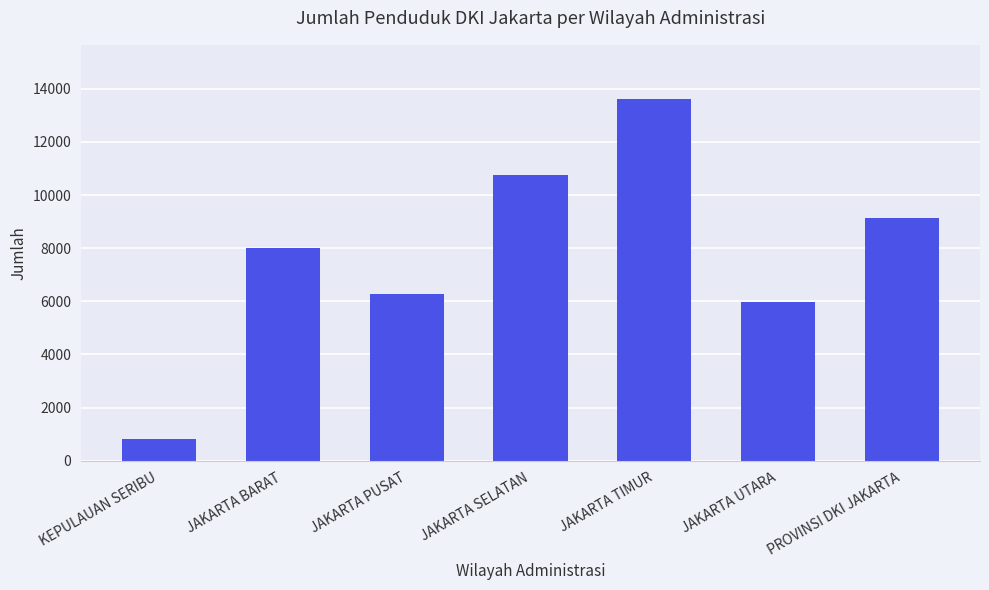

Which has a higher value, KEPULAUAN SERIBU or JAKARTA BARAT?

JAKARTA BARAT